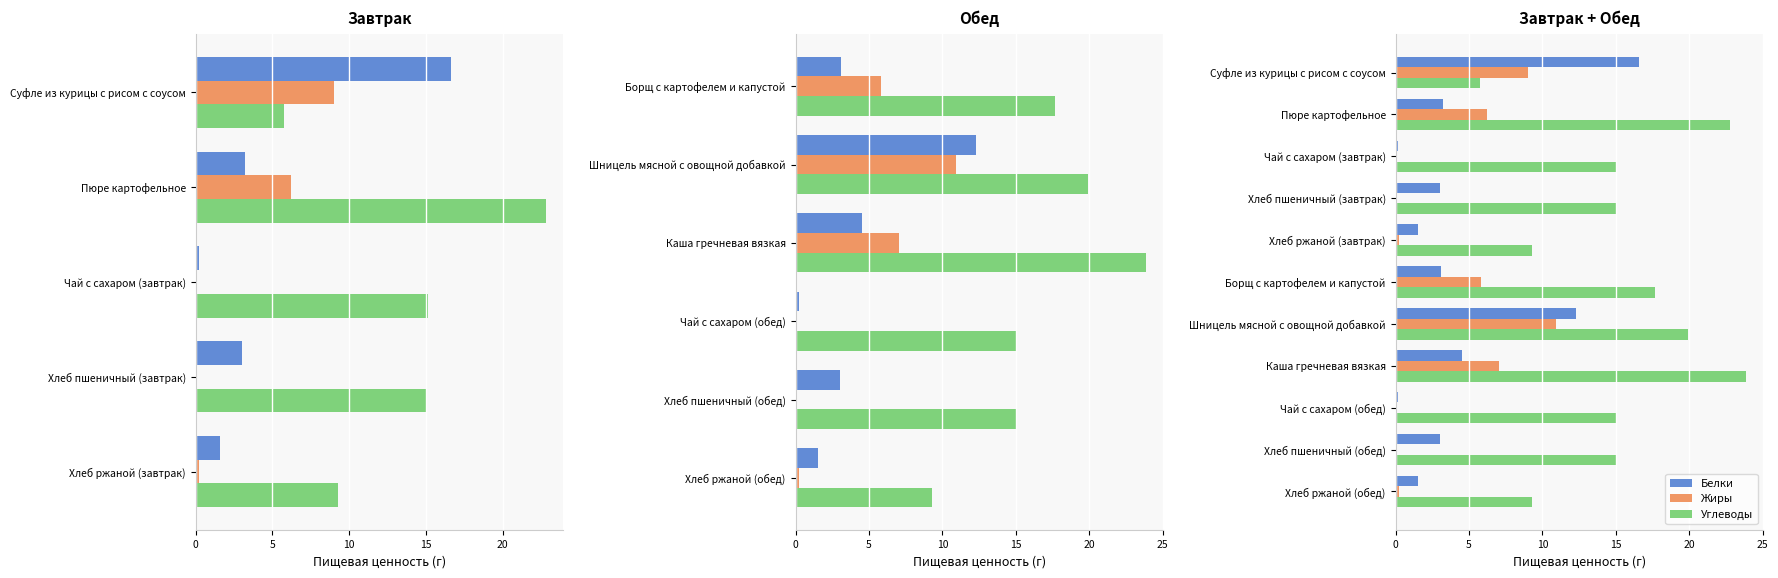

What is the spread (max minus min) of values at Каша гречневая вязкая?

19.4